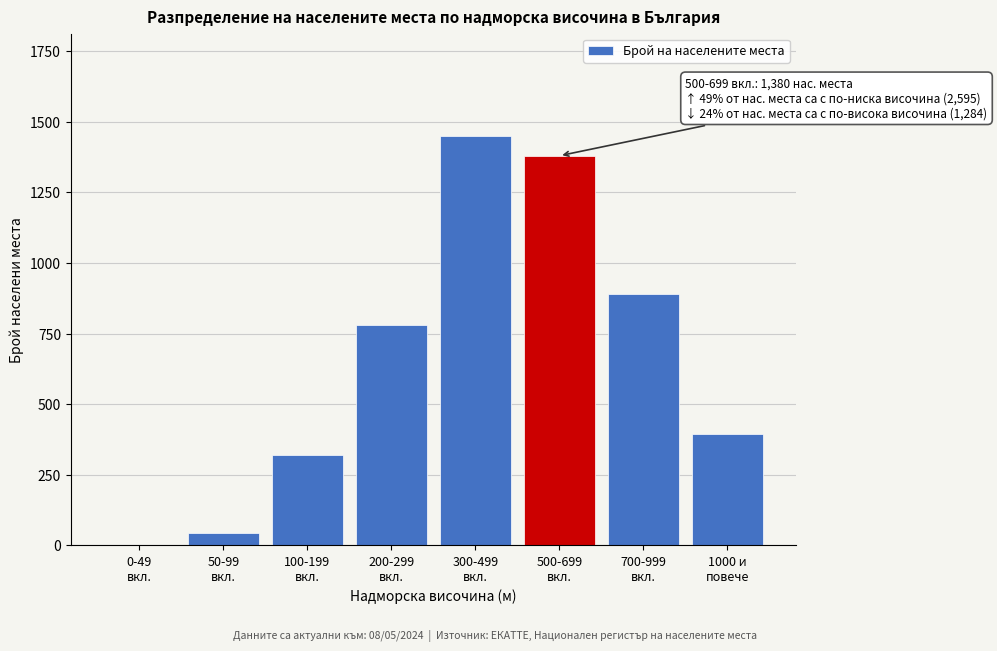

What is the sum of all values?

5259